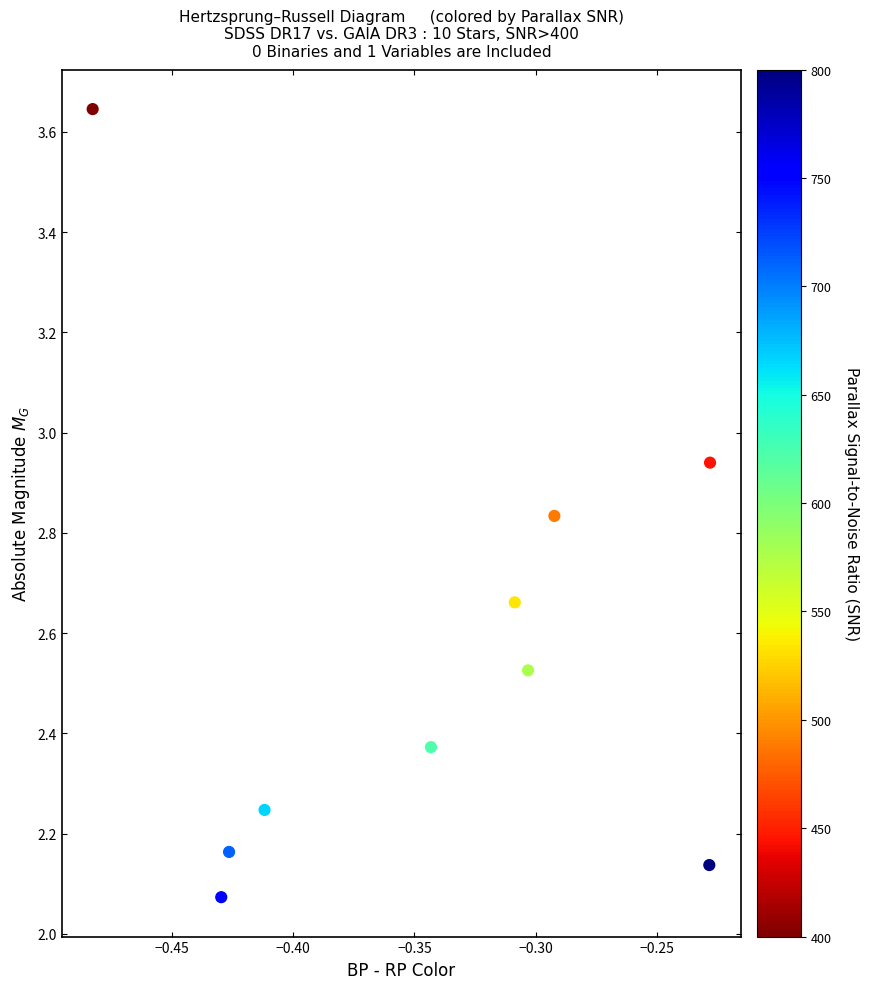

What is the range of Y values (max minus min)?

1.6